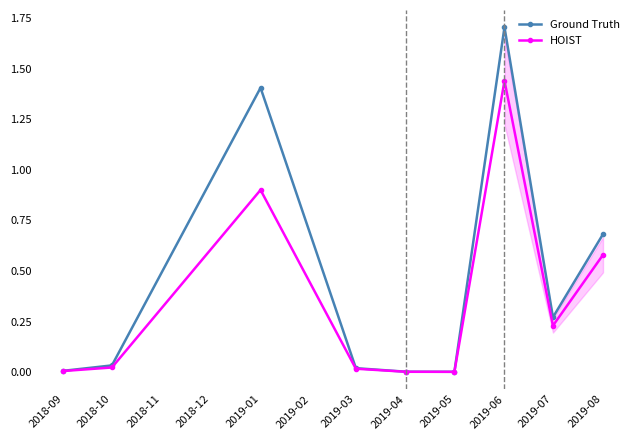

What is the value of the HOIST point at the 3rd from the left?

0.9